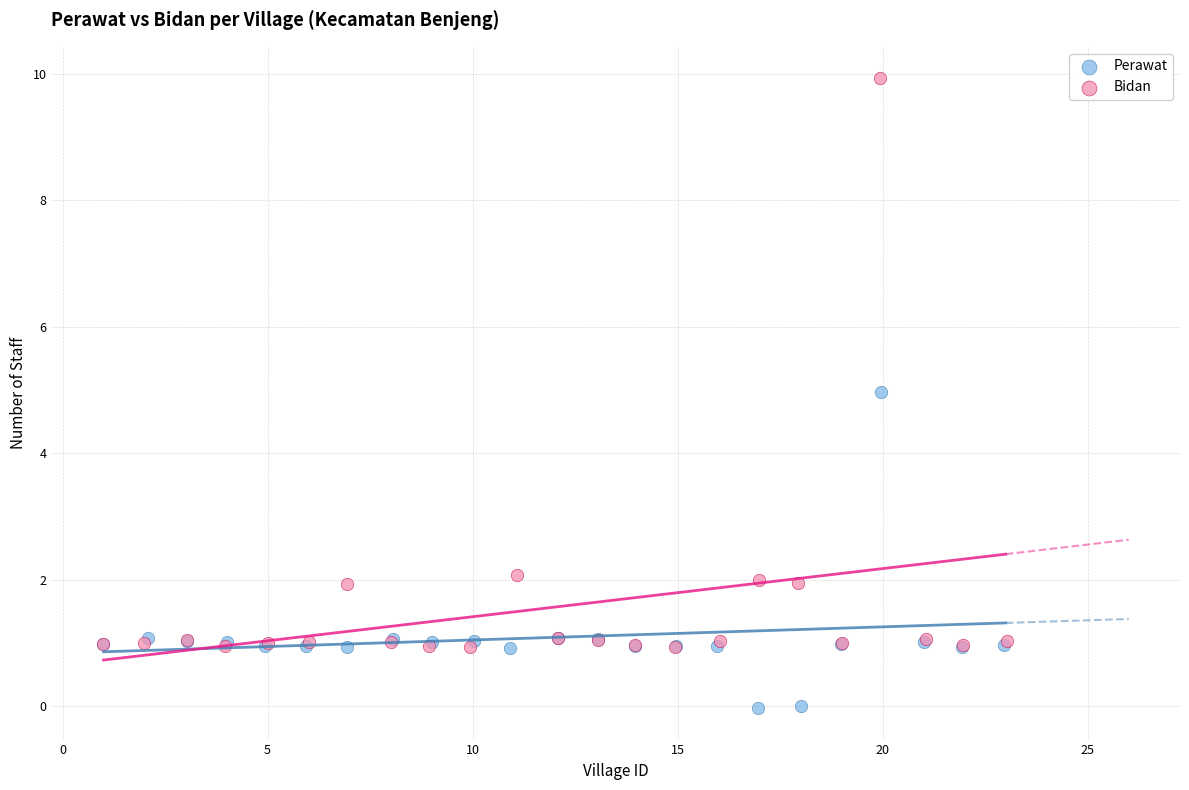

Which series reaches the minimum Y coordinate?

Perawat